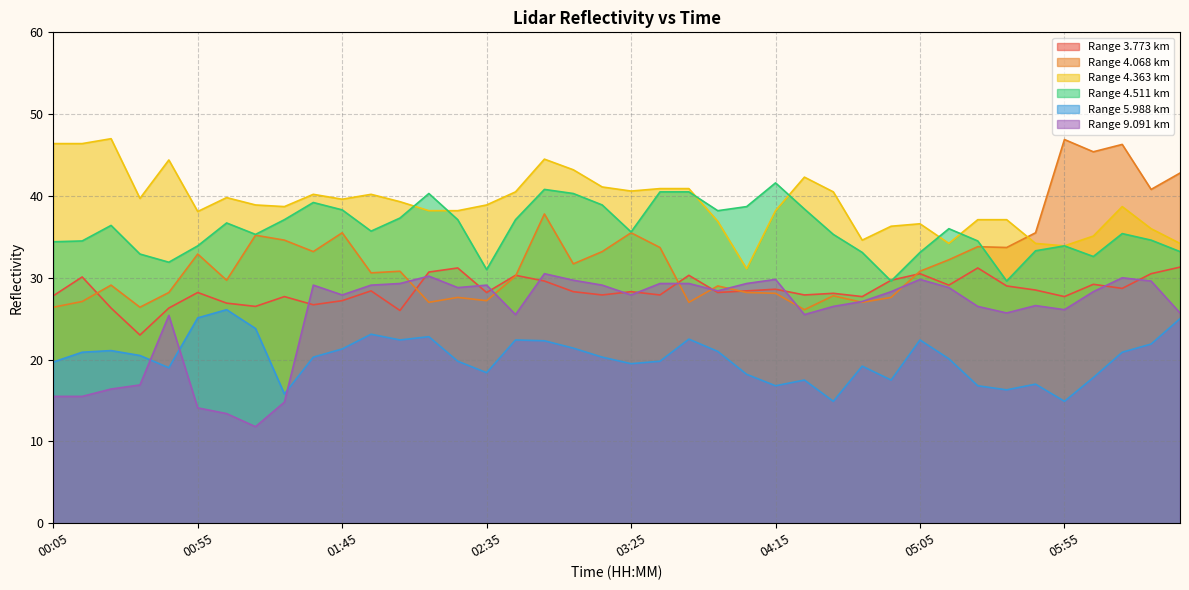

How many lines are shown in the chart?

6